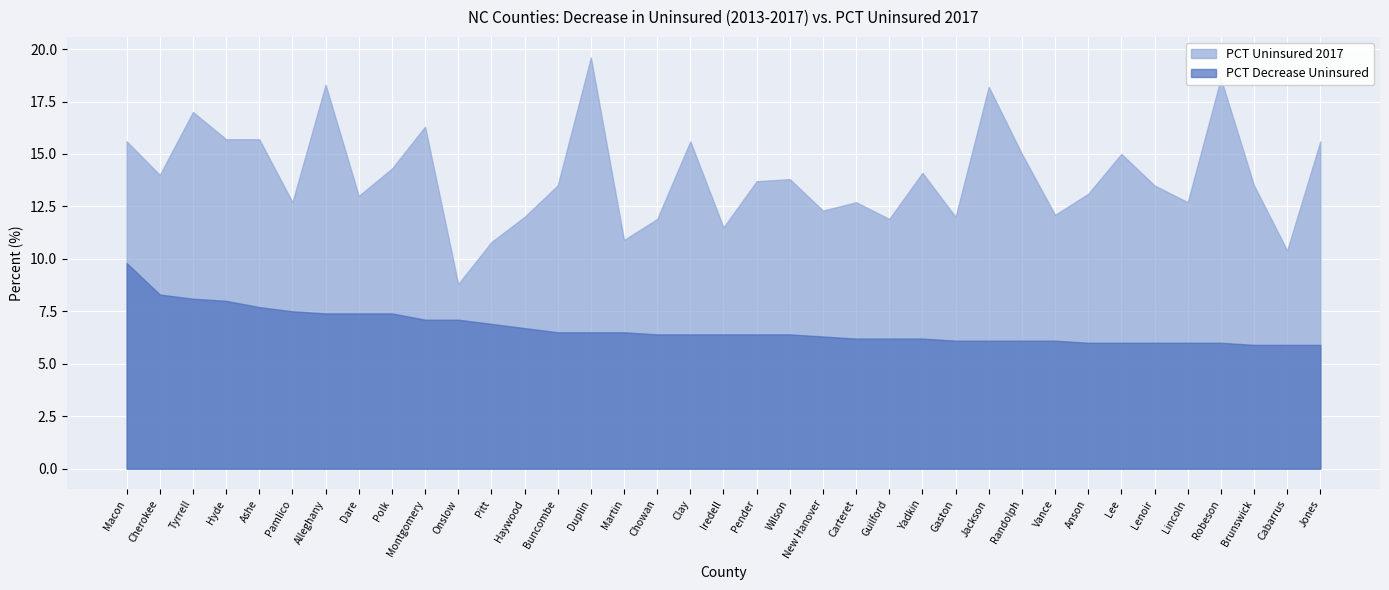

True or false: PCT Uninsured 2017 and PCT Decrease Uninsured cross at least once.

False